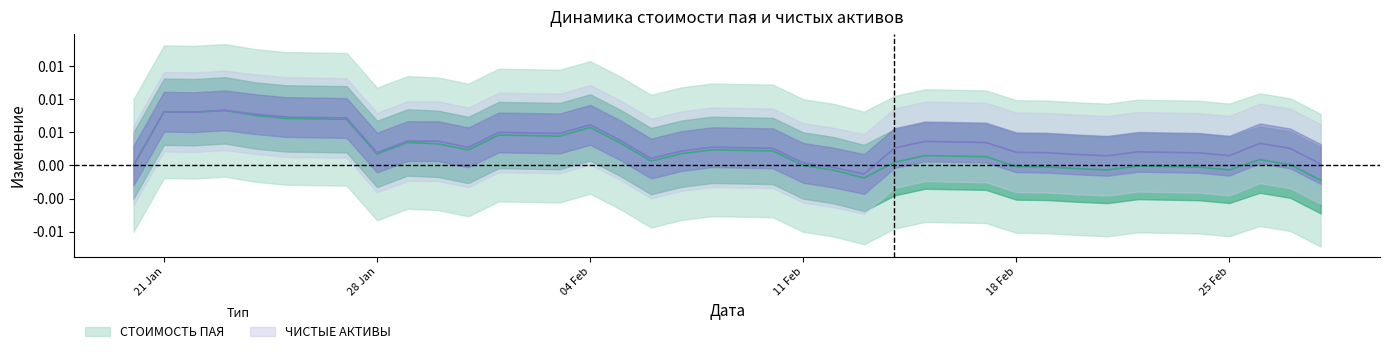

True or false: стоимость_пая and чистые_активы cross at least once.

True